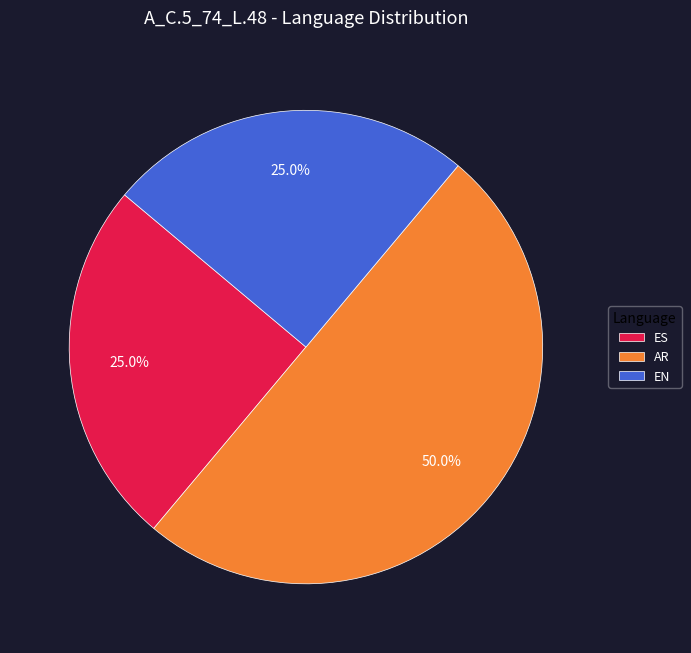

Which category has the biggest portion of the pie?

AR